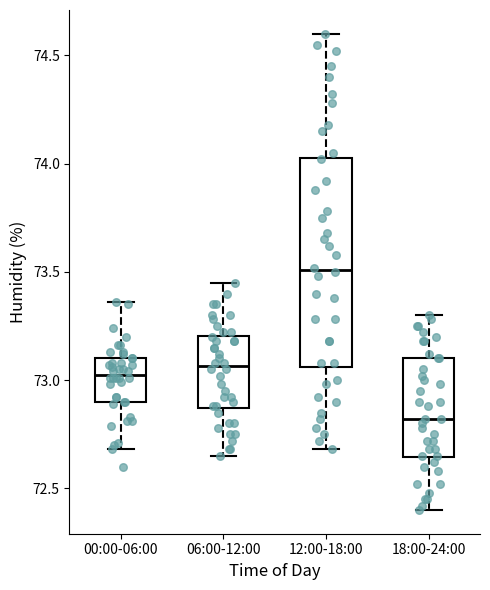

Reading left to right, transcribe this box plot: for each box, give where its median line is, the range the box spans, and where its two whiskers end, as read against the y-axis. The values are not printed on the chart, so give them approximately, as read against the axis.

00:00-06:00: median 73.05, box 72.90 to 73.10, whiskers 72.70 to 73.35
06:00-12:00: median 73.05, box 72.85 to 73.20, whiskers 72.65 to 73.45
12:00-18:00: median 73.50, box 73.05 to 74.05, whiskers 72.70 to 74.60
18:00-24:00: median 72.80, box 72.65 to 73.10, whiskers 72.40 to 73.30